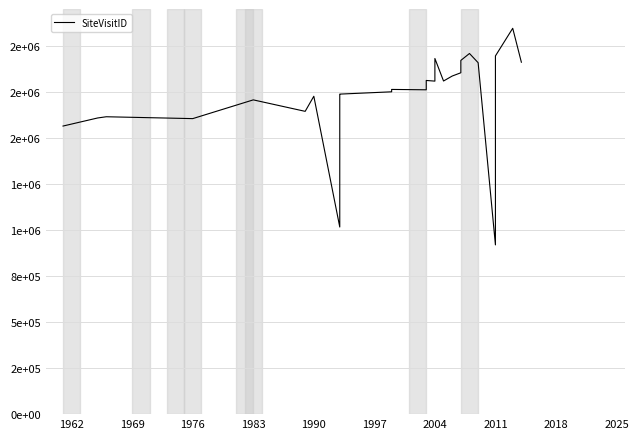

What is the minimum value shown in the chart?

918375